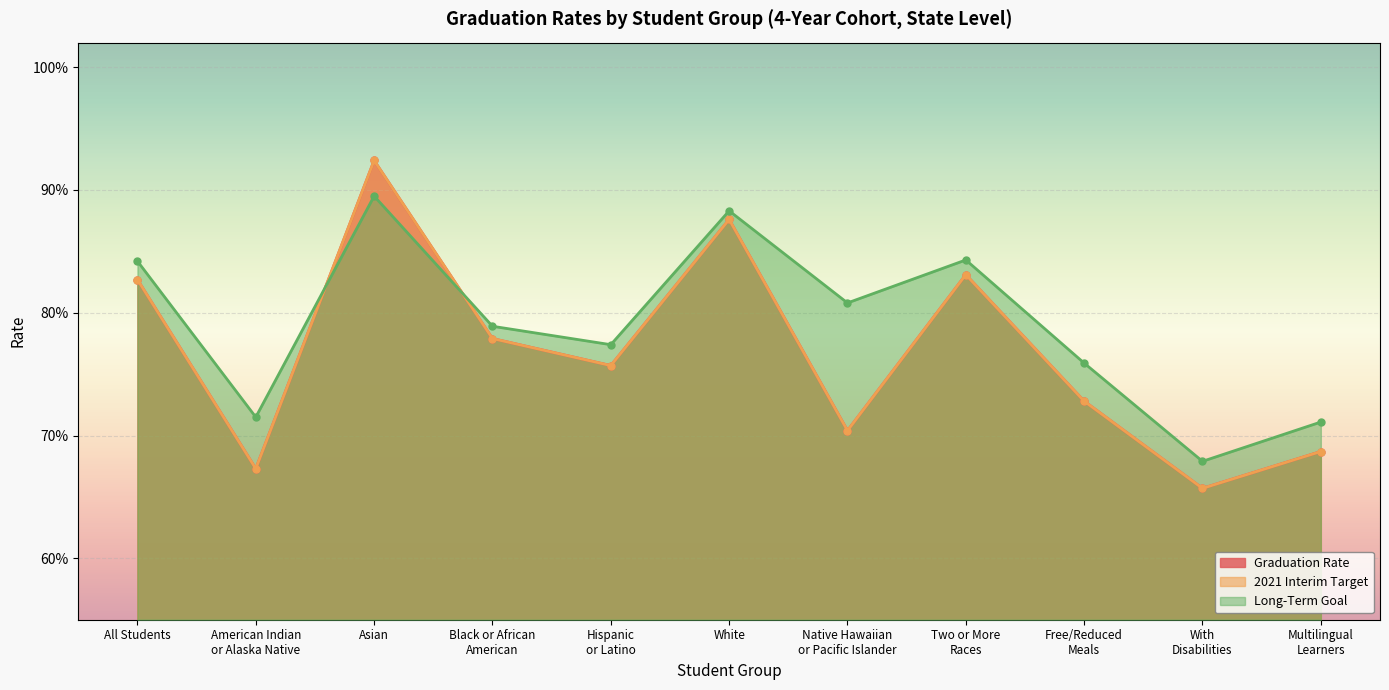

List the labels in order of Long-Term Goal value, smallest first.

With
Disabilities, Multilingual
Learners, American Indian
or Alaska Native, Free/Reduced
Meals, Hispanic
or Latino, Black or African
American, Native Hawaiian
or Pacific Islander, All Students, Two or More
Races, White, Asian